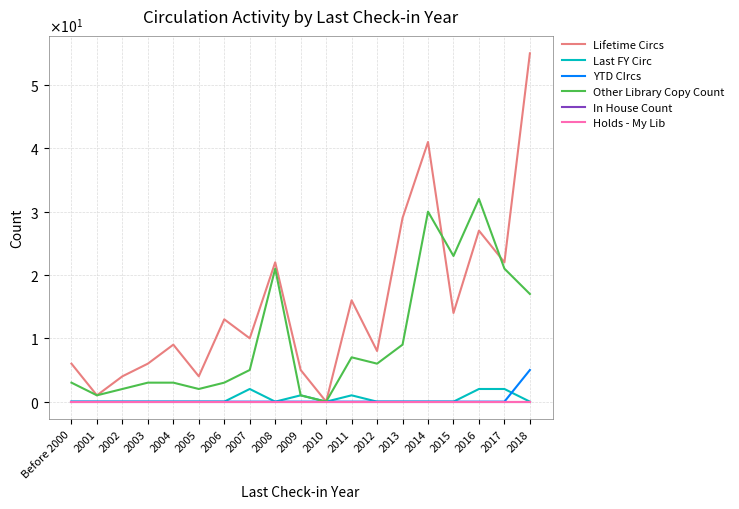

True or false: Other Library Copy Count has more than 2 interior local peaks.

True